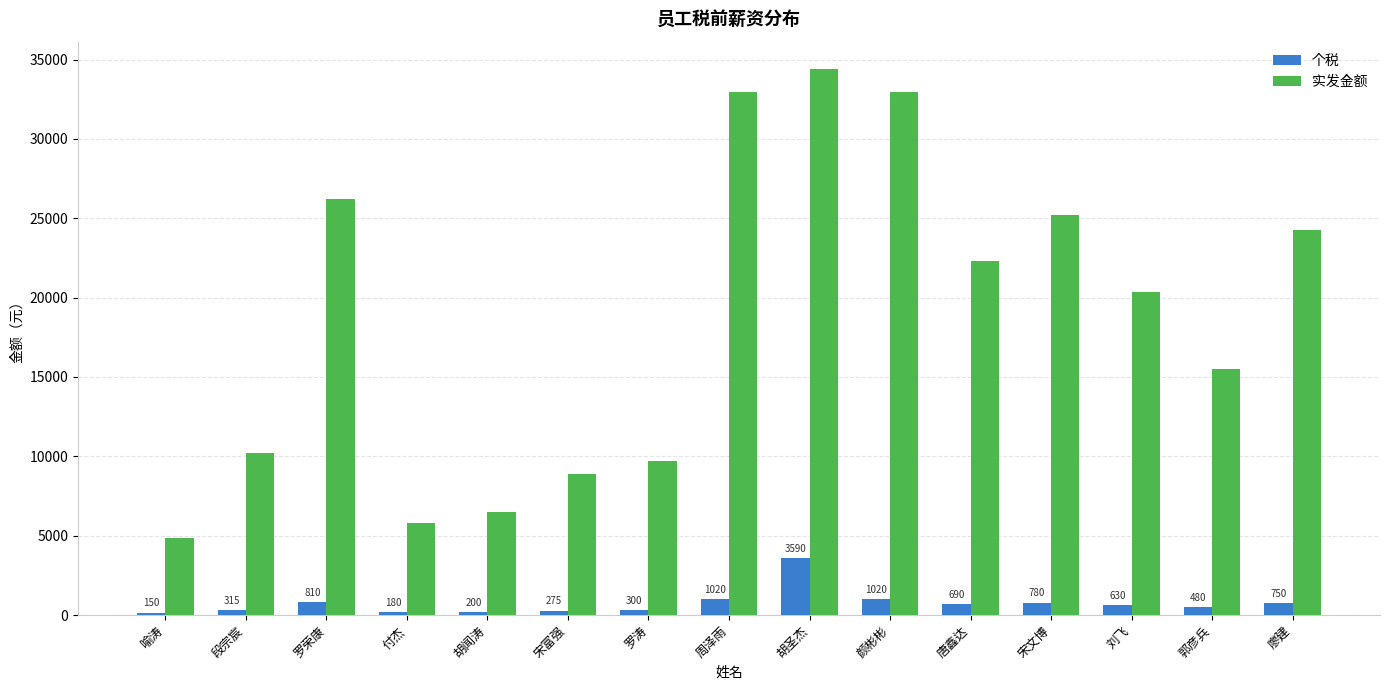

Which series has the widest spread of values?

实发金额